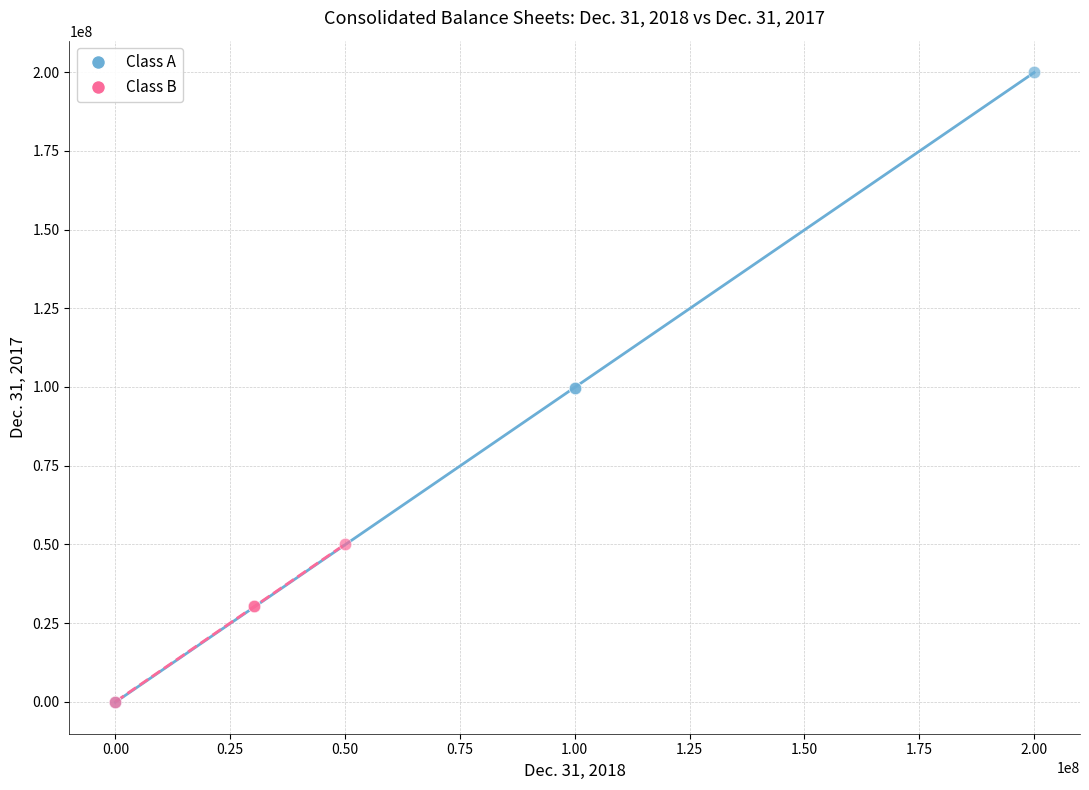

Which series contains the highest Y value?

Class A